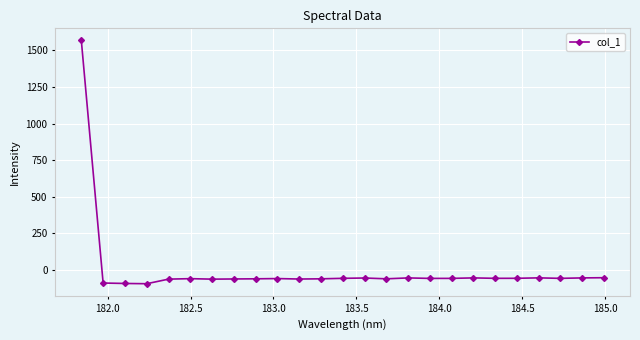

True or false: there are more than 0 points higher than both neighbors.

True